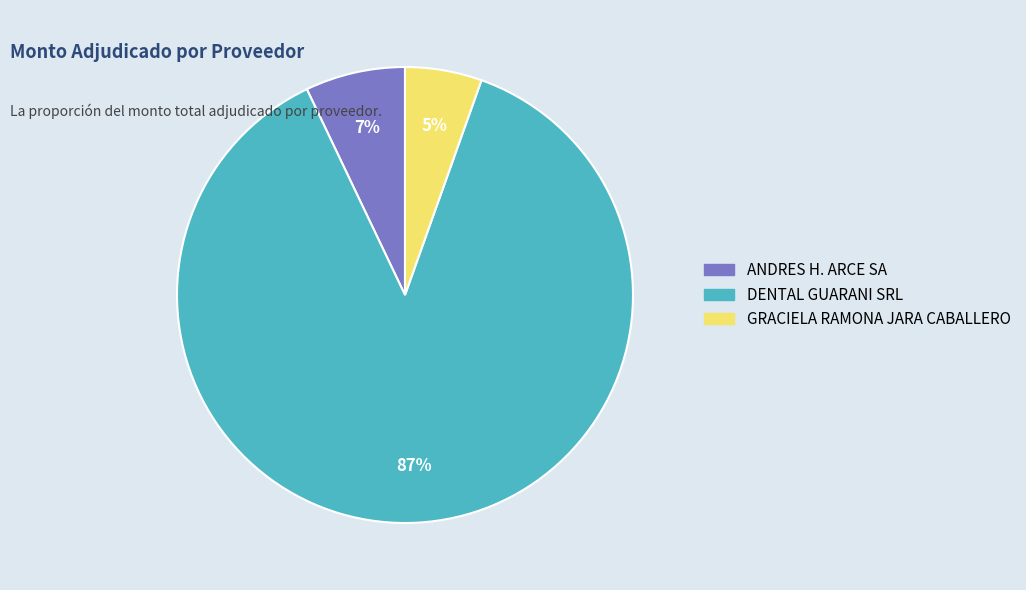

Which has a higher value, ANDRES H. ARCE SA or DENTAL GUARANI SRL?

DENTAL GUARANI SRL